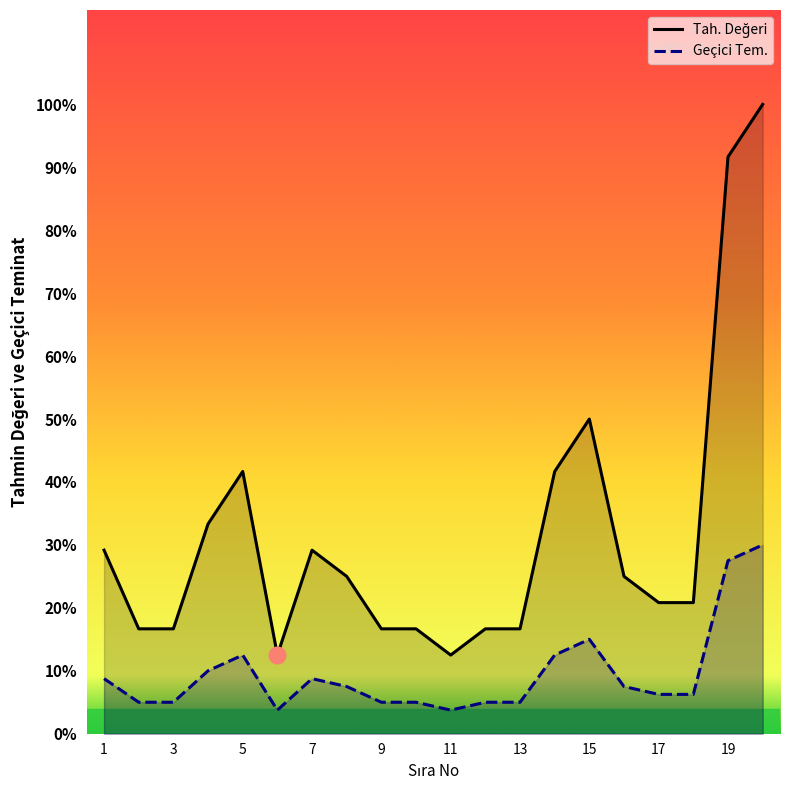

At 19, list the series in order from largest to smallest.

Tah. Değeri, Geçici Tem.